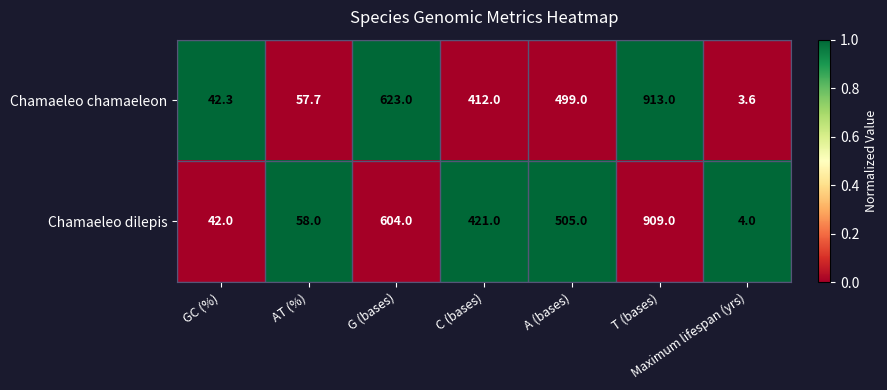

Between G (bases) and T (bases), which series saw the biggest shift?

Chamaeleo dilepis